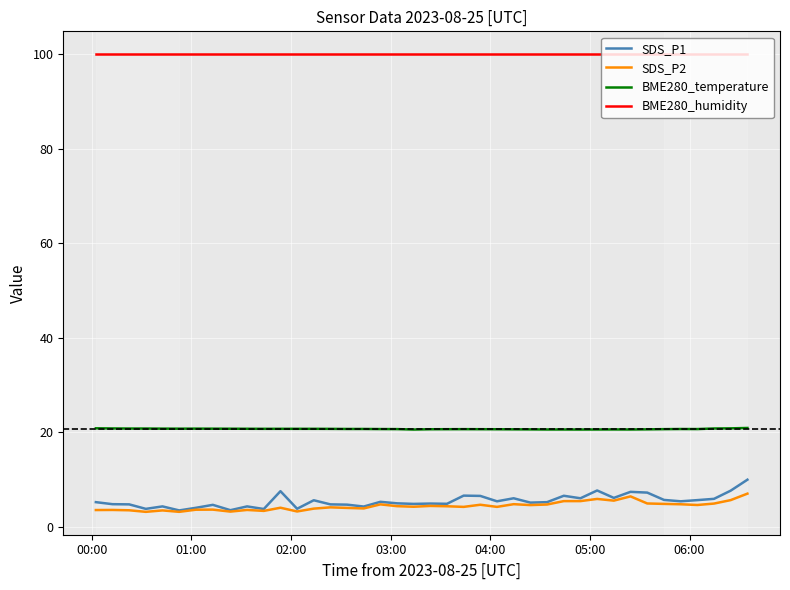

Which series has the widest spread of values?

SDS_P1